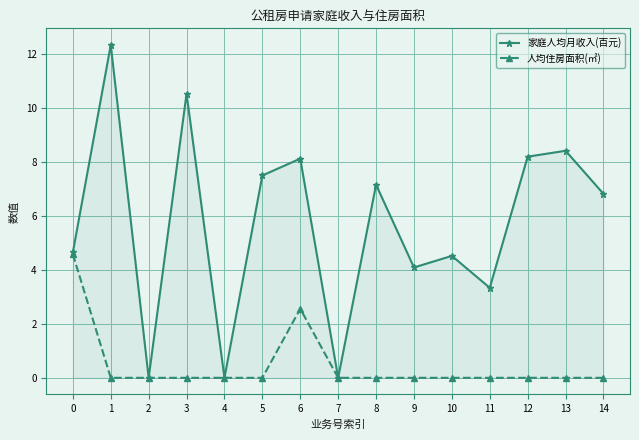

What is the difference between the 家庭人均月收入(百元) values at 0 and 10?

0.1